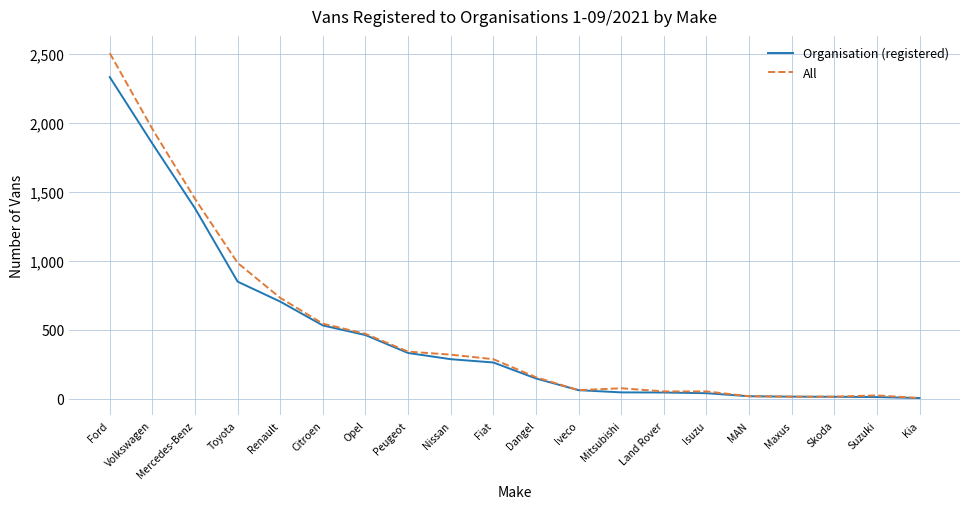

Where does the Organisation (registered) series first go above 262?

Ford